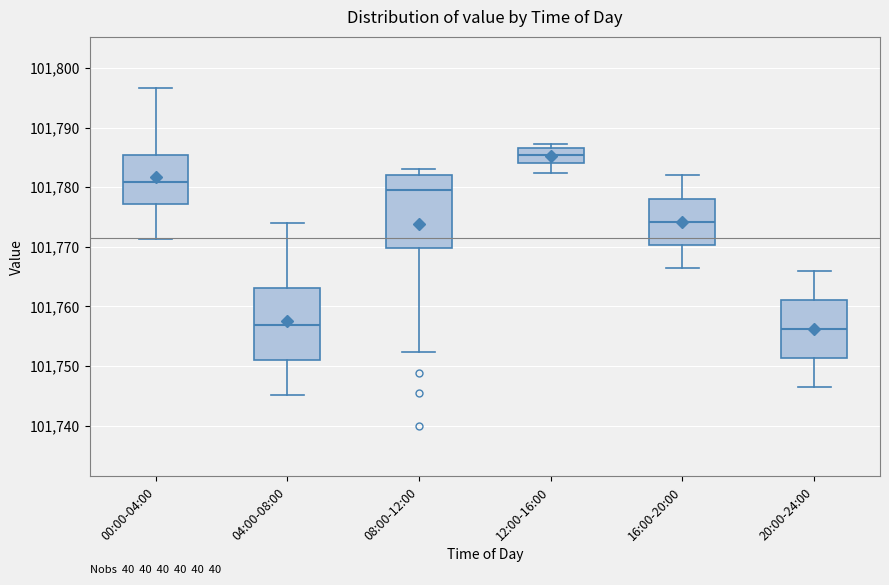

Reading left to right, read every box against the y-axis: the position of its median line, the range the box covers, and the ends of its whiskers. The values are not printed on the chart, so give them approximately, as read against the axis.

00:00-04:00: median 101781, box 101777 to 101785, whiskers 101771 to 101797
04:00-08:00: median 101757, box 101751 to 101763, whiskers 101745 to 101774
08:00-12:00: median 101780, box 101770 to 101782, whiskers 101752 to 101783
12:00-16:00: median 101785, box 101784 to 101787, whiskers 101782 to 101787 (just above the box's upper edge)
16:00-20:00: median 101774, box 101770 to 101778, whiskers 101766 to 101782
20:00-24:00: median 101756, box 101751 to 101761, whiskers 101747 to 101766